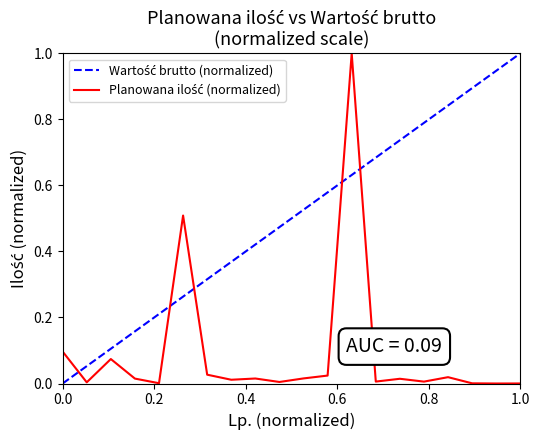

What is the maximum value shown in the chart?

1.0